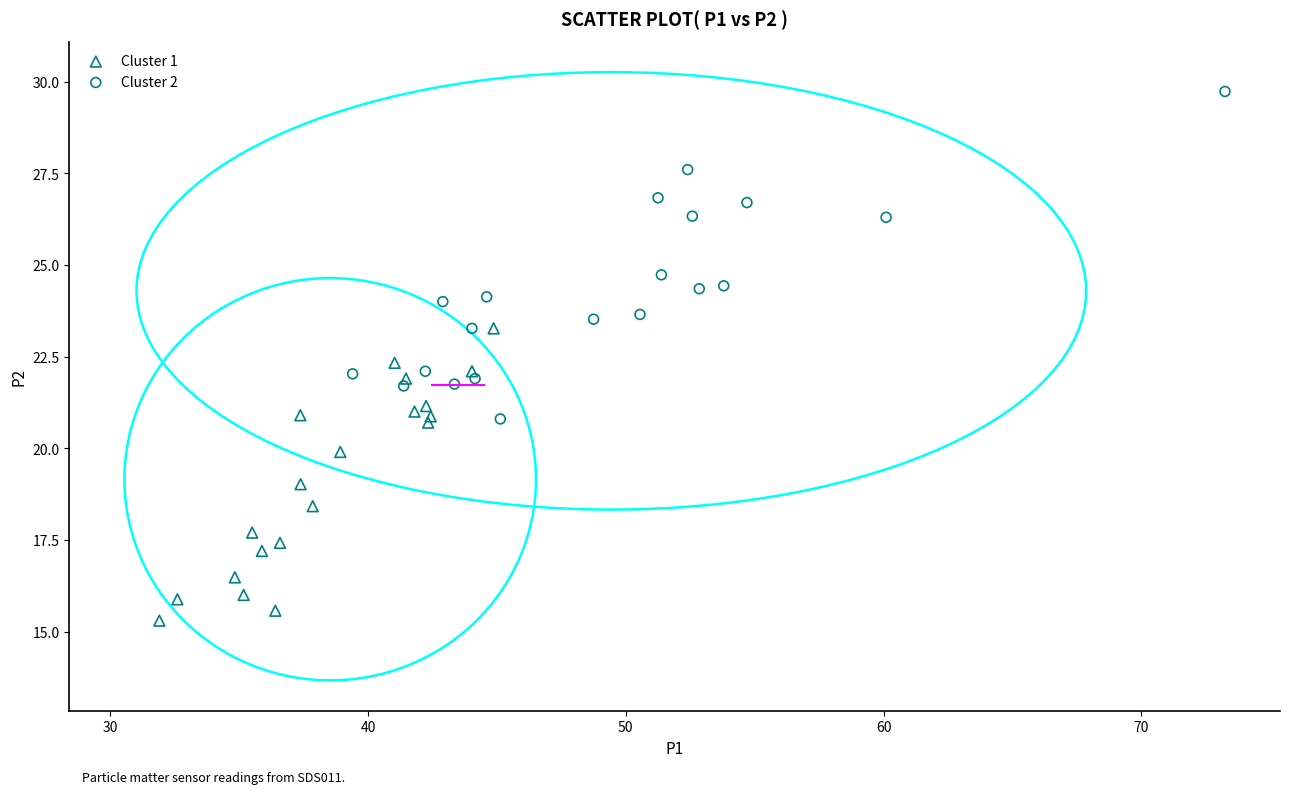

Which series contains the highest Y value?

Cluster 2